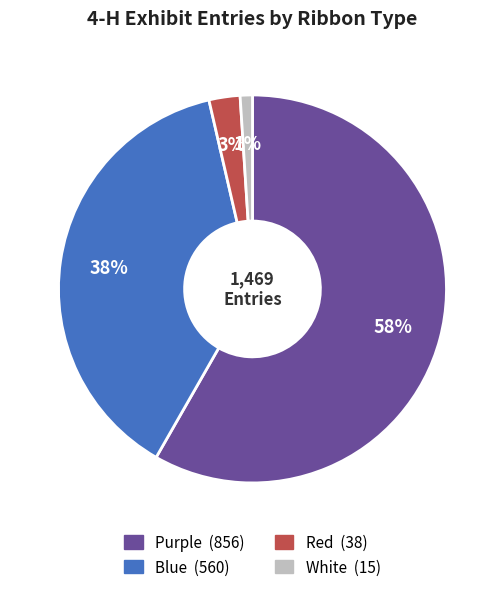

What is the smallest slice in the pie chart?

White